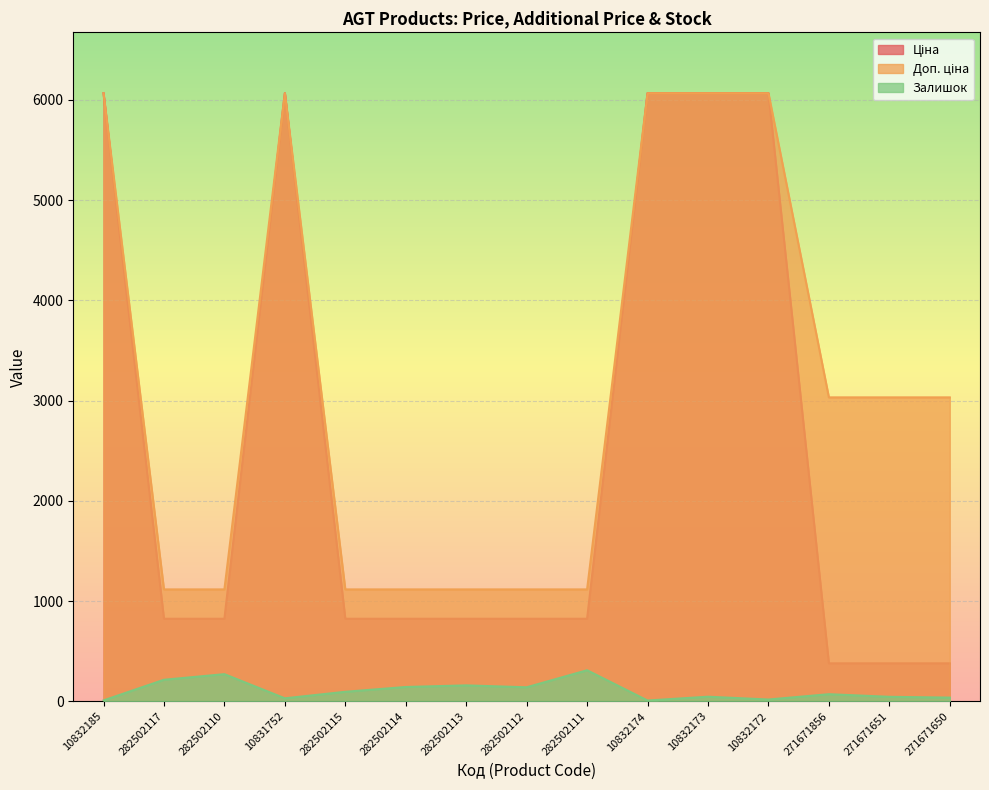

The value of Доп. ціна at 271671856 is 3032.2. True or false?

True